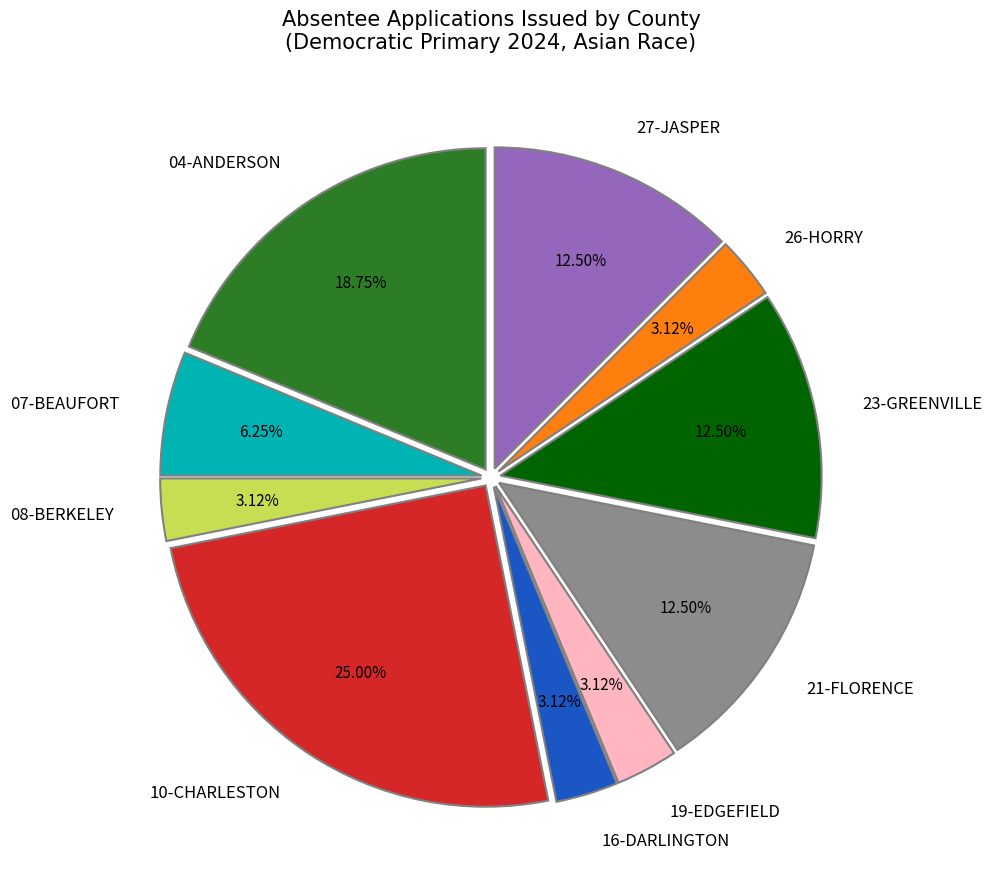

What percentage is the 16-DARLINGTON slice, to the nearest percent?

3%